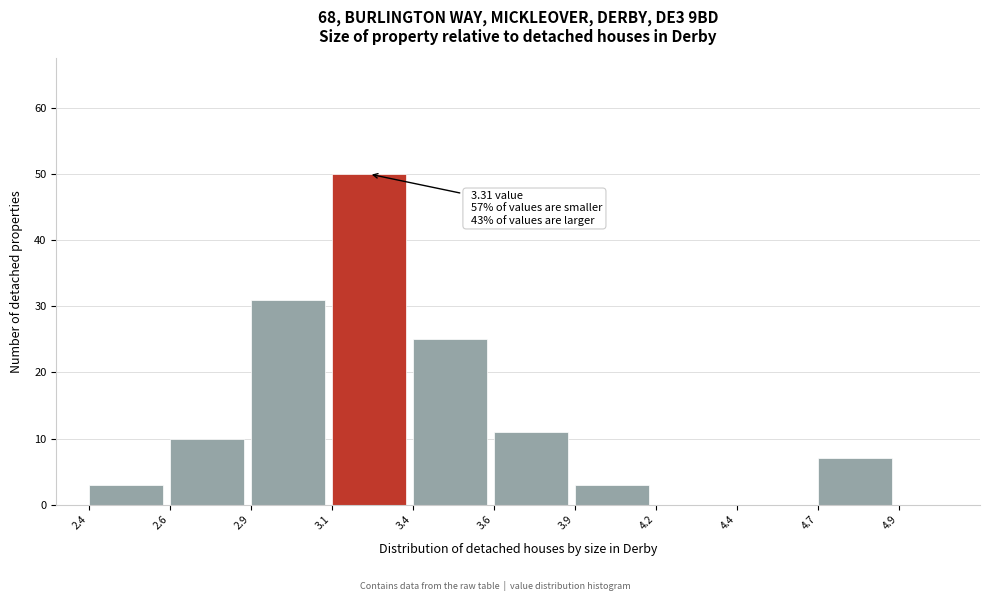

Reading right to left, extract all data points from this chart.

4.9=0	4.7=7	4.4=0	4.2=0	3.9=3	3.6=11	3.4=25	3.1=50	2.9=31	2.6=10	2.4=3